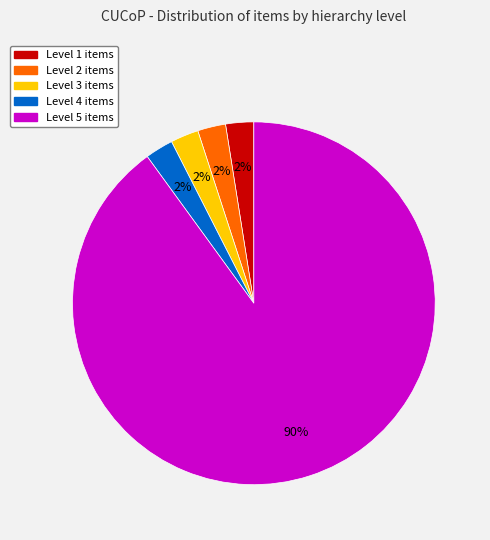

Does any single category account for the majority?

Yes